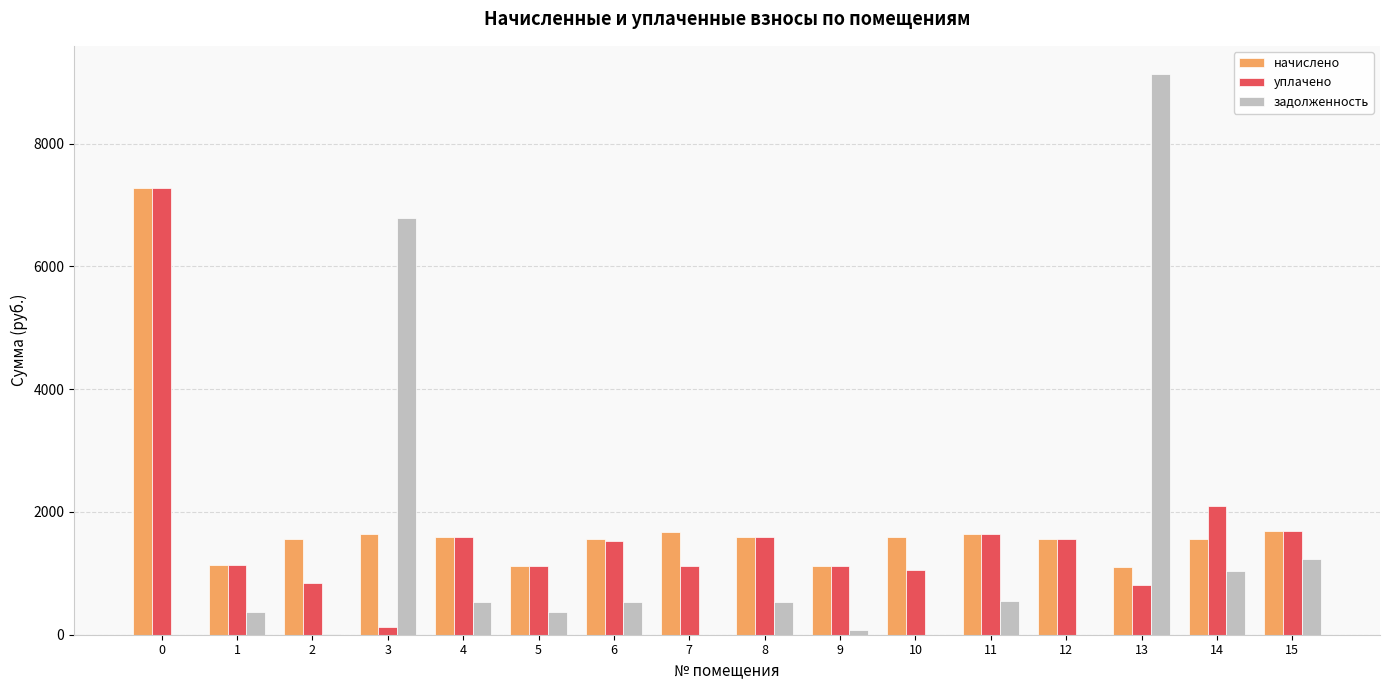

What are all the series names shown in the legend?

начислено, уплачено, задолженность